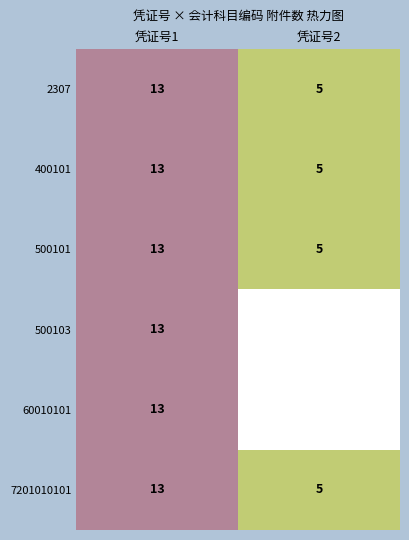

At how many categories does at least one series exceed 7?

1